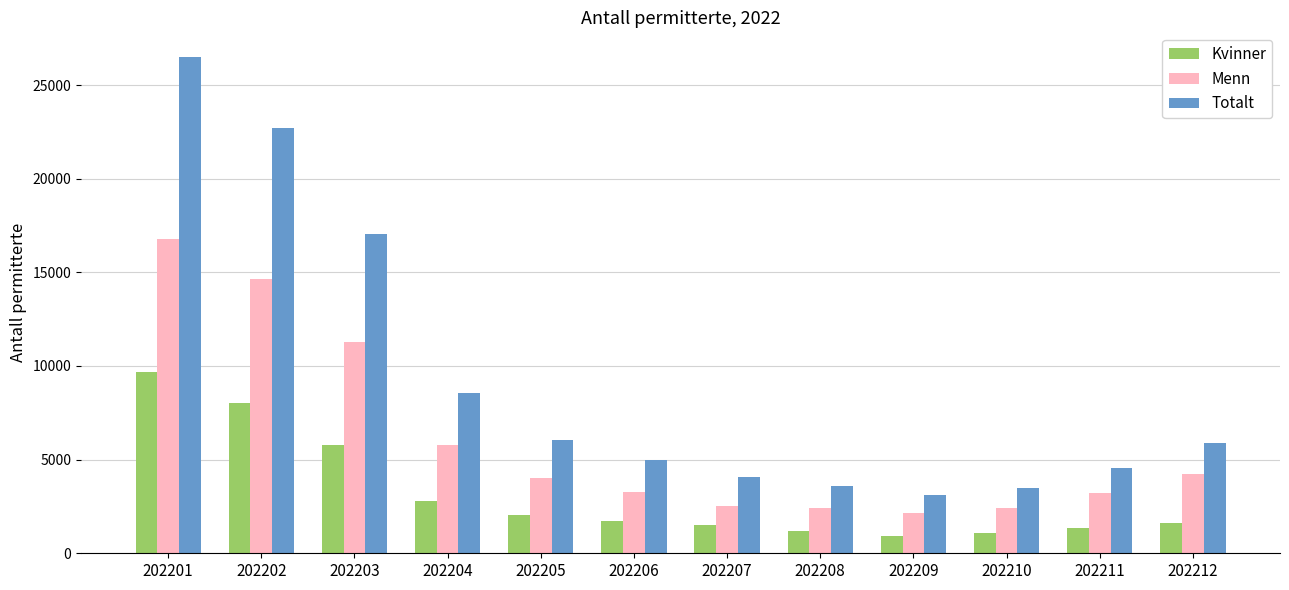

Which category has the lowest value in the Menn series?

202209